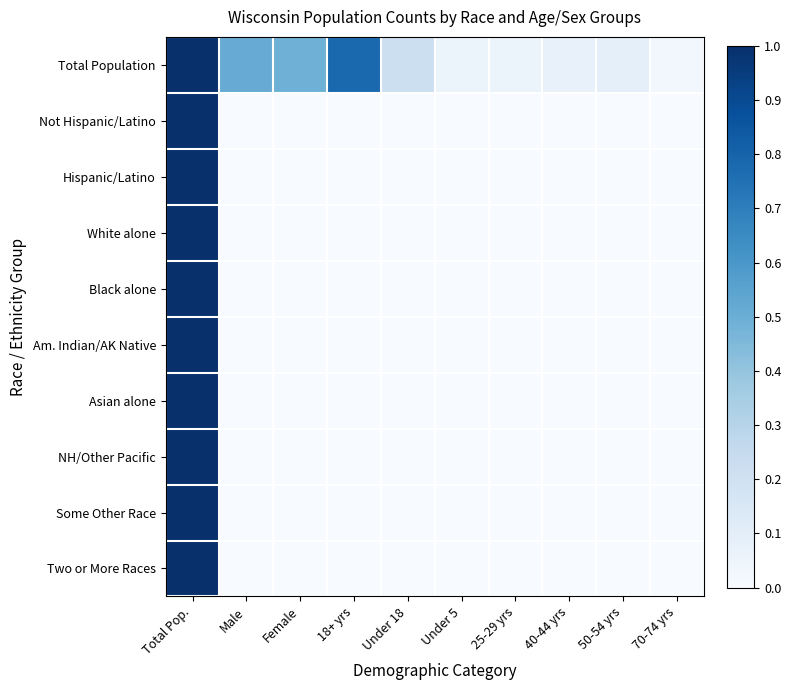

How many series are shown in this chart?

10